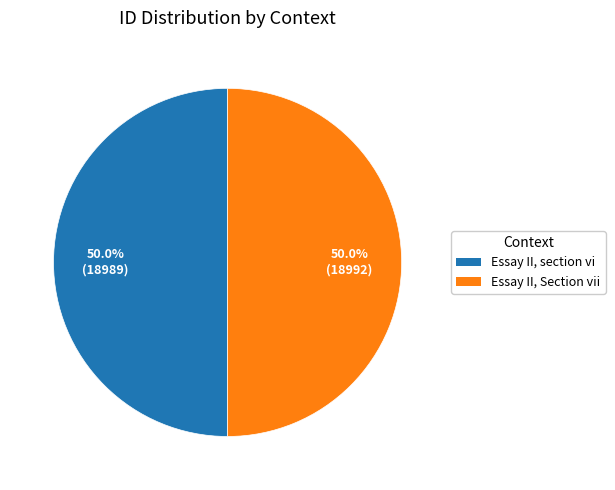

To the nearest percent, what is the combined percentage of Essay II, Section vii and Essay II, section vi?

100%